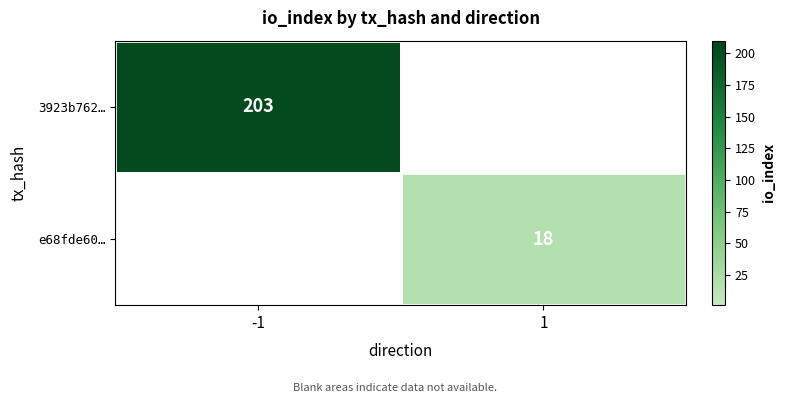

Which has a higher value, 1 or -1?

-1